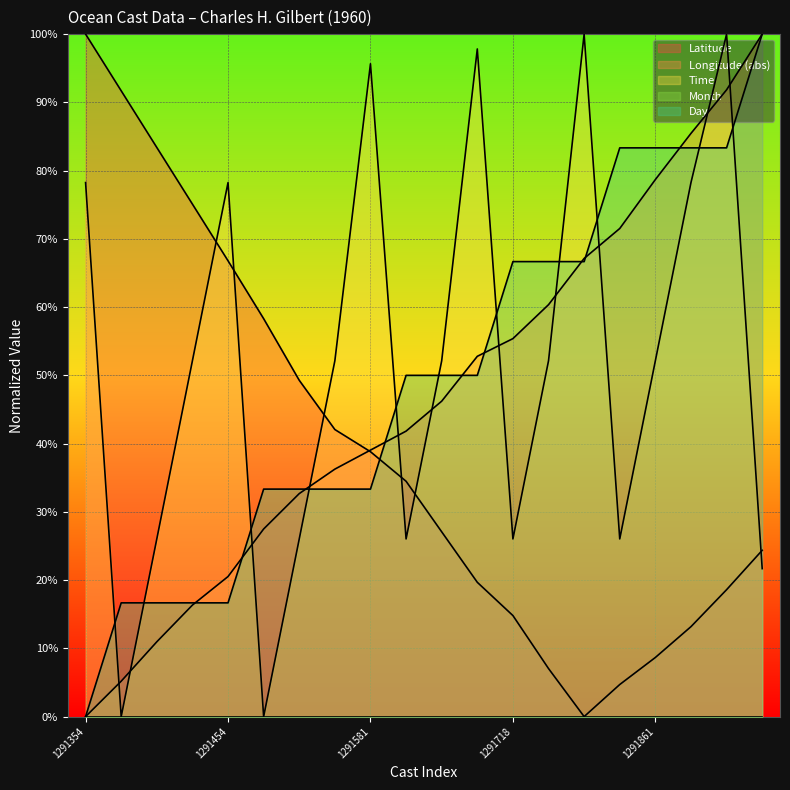

The value of Latitude at 1291454 is 66.8. True or false?

True